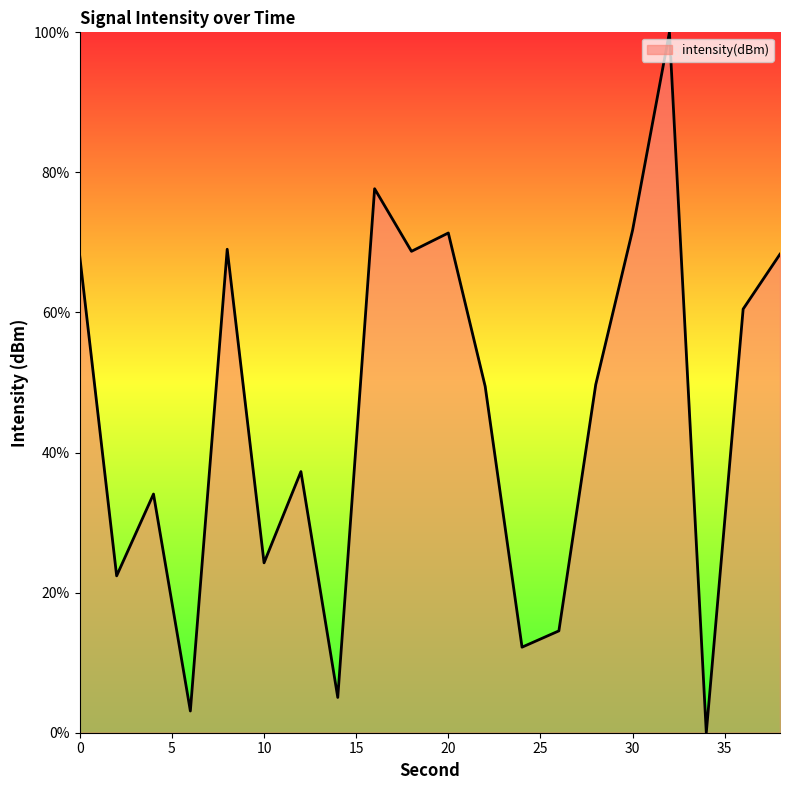

List the labels in order of value, largest first.

32, 16, 30, 20, 8, 18, 38, 0, 36, 28, 22, 12, 4, 10, 2, 26, 24, 14, 6, 34